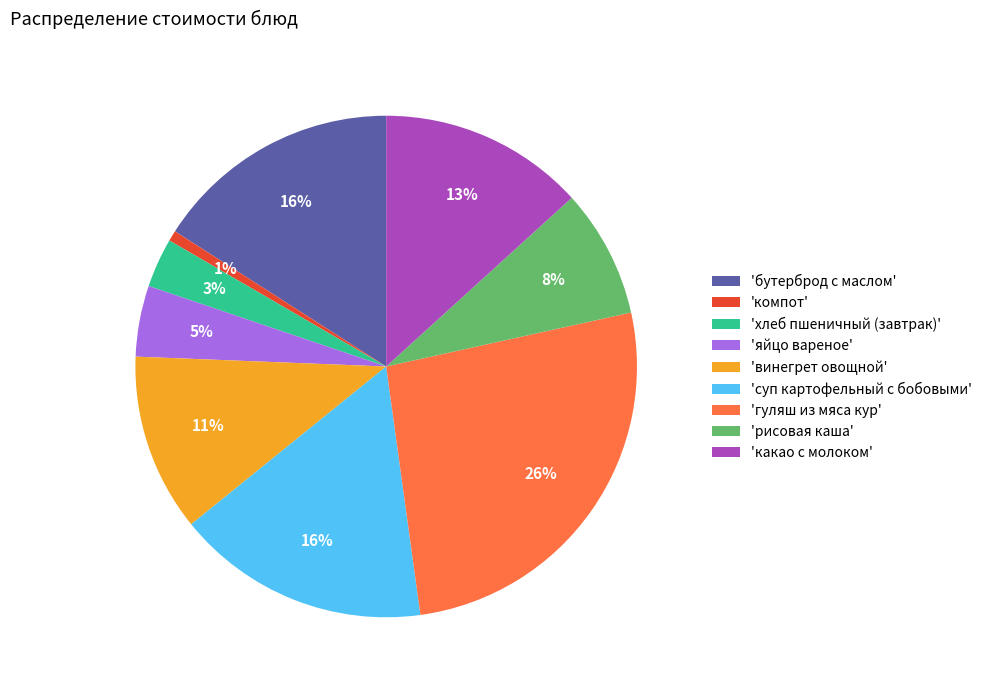

The 'рисовая каша' slice represents 8% of the pie. True or false?

True